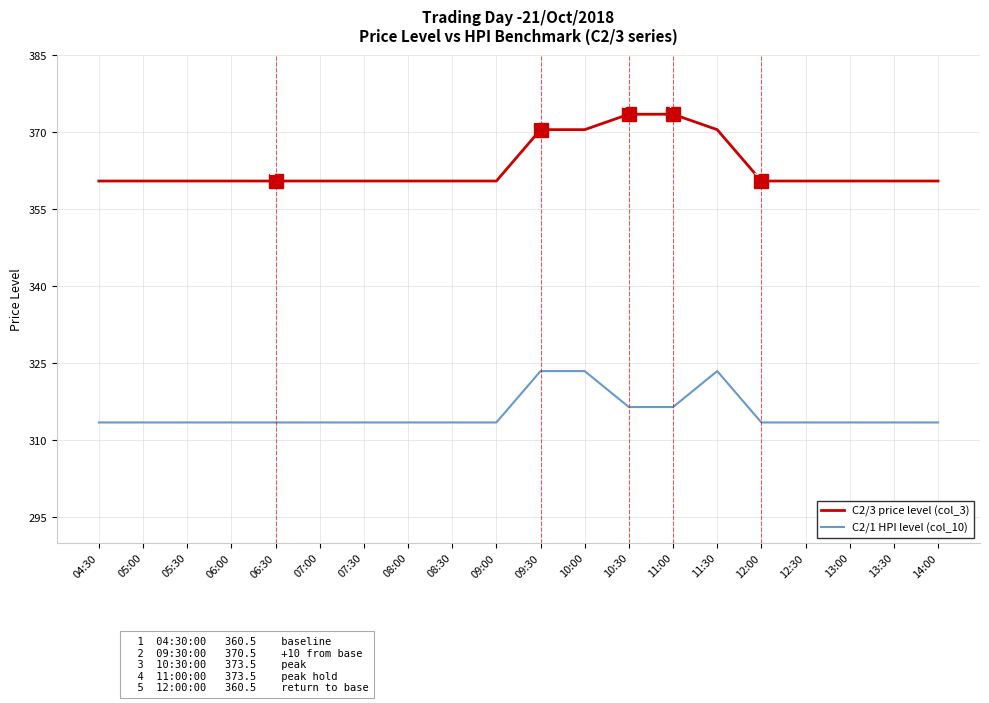

Which series has the largest range (max minus min)?

C2/3 price level (col_3)